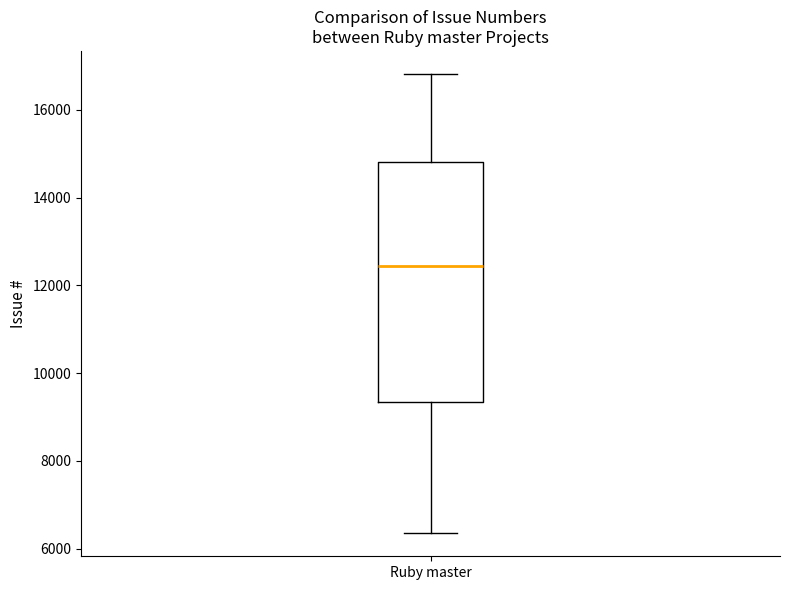

Read this box plot against the y-axis: the position of the median line, the range covered by the box, and the ends of both whiskers. The values are not printed on the chart, so give them approximately, as read against the axis.

median 12400, box 9400 to 14800, whiskers 6400 to 16800